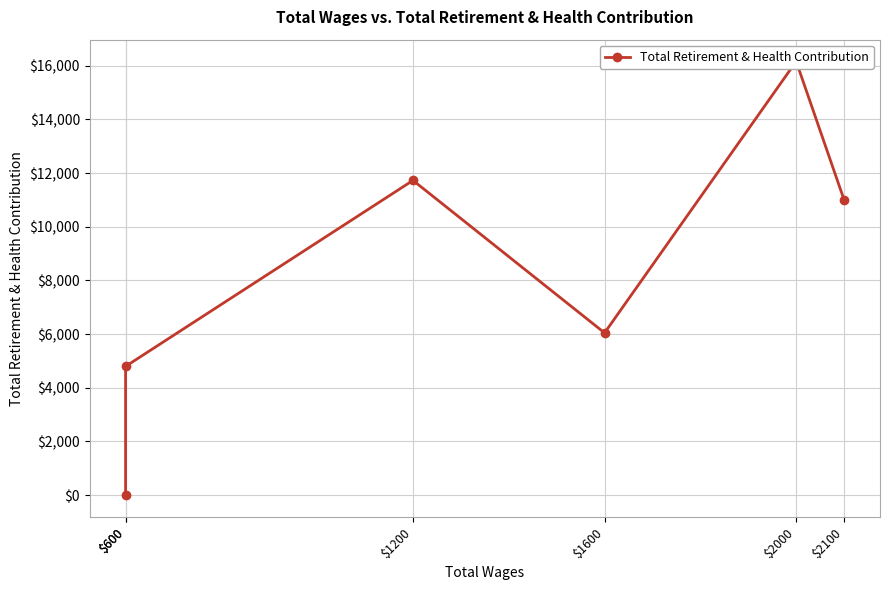

Rank the categories by value from highest to lowest.

$2000, $1200, $2100, $1600, $600, $600